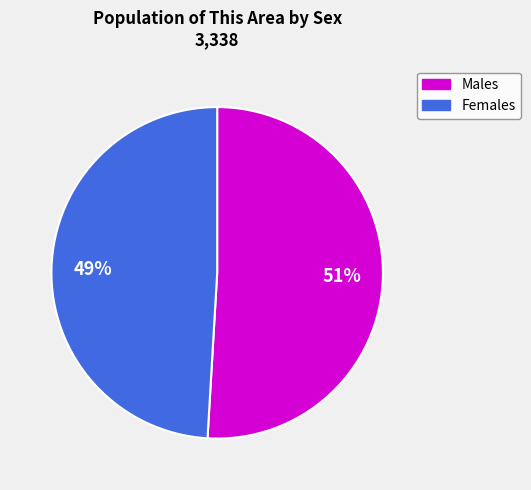

To the nearest percent, what is the difference between the largest and smallest slice percentages?

2%